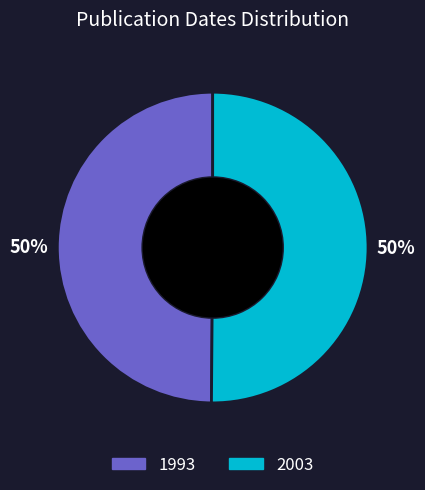

The 2003 slice represents 50% of the pie. True or false?

True